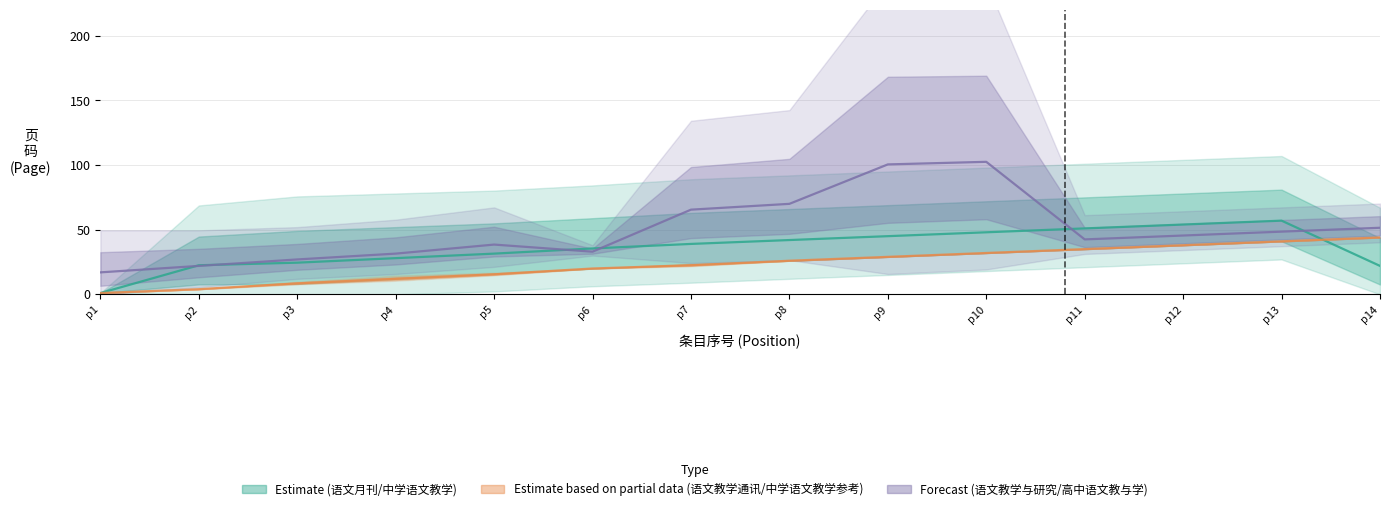

What is the sum of the Forecast mid values at p14 and p1?

68.5